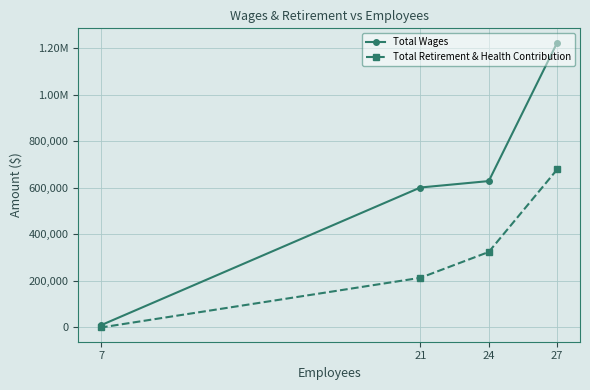

True or false: Total Retirement & Health Contribution has more than 1 points higher than both neighbors.

False